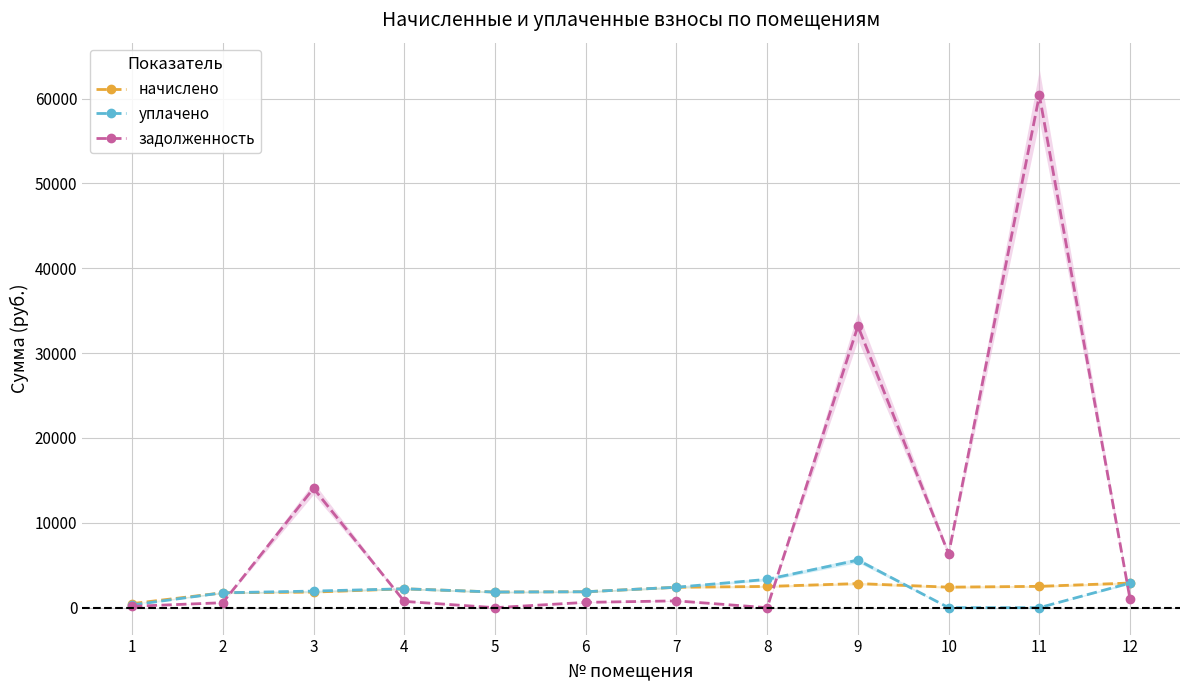

What is the difference between the highest and lowest values at 5?

1844.0